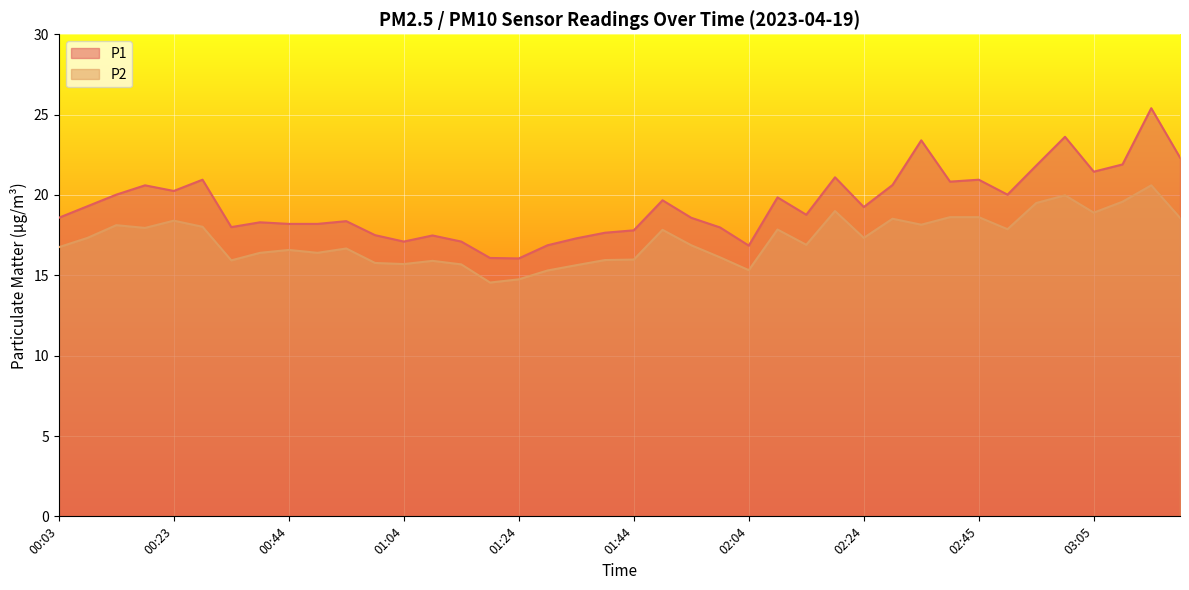

Where is P2 nearest to the value 17?

02:14